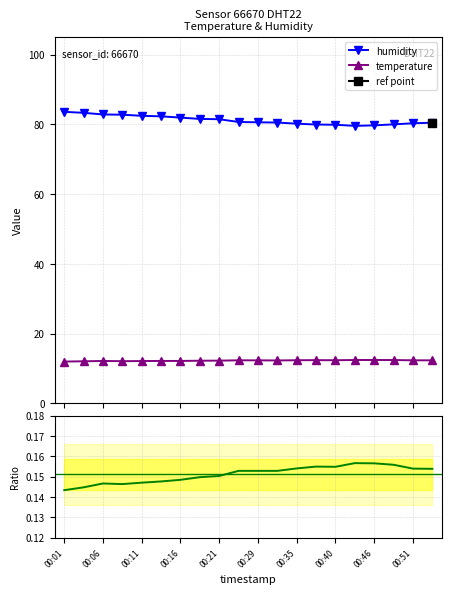

What is the lowest value of the humidity series?

79.5